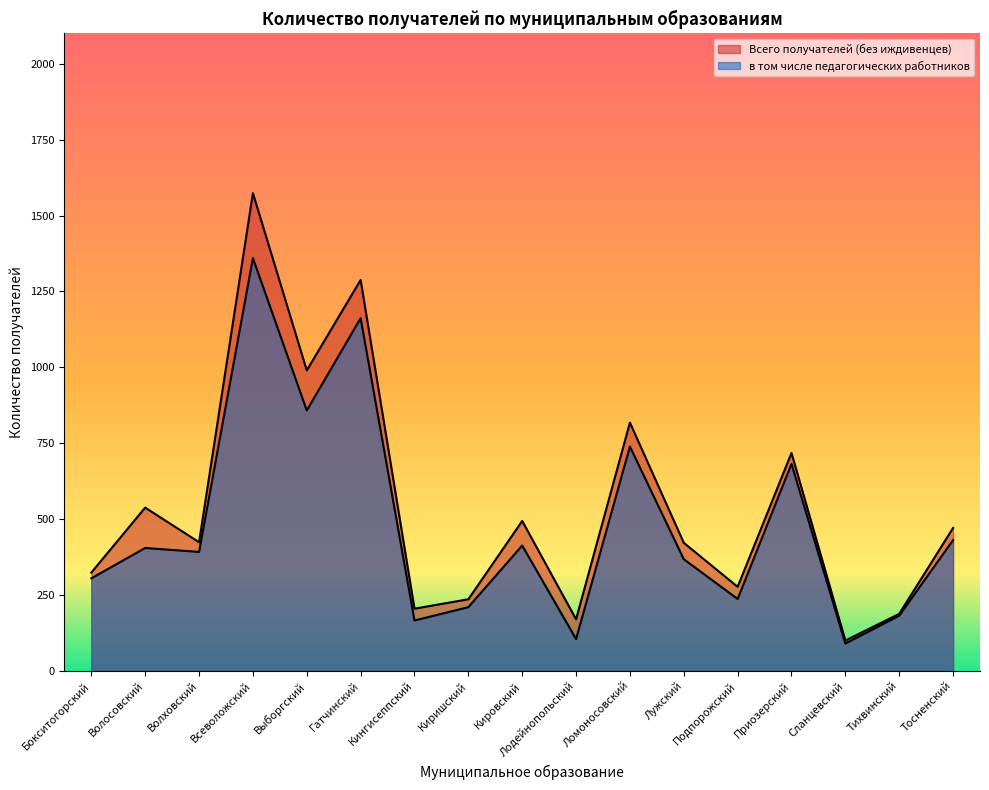

Where is Всего получателей (без иждивенцев) nearest to the value 837?

Ломоносовский